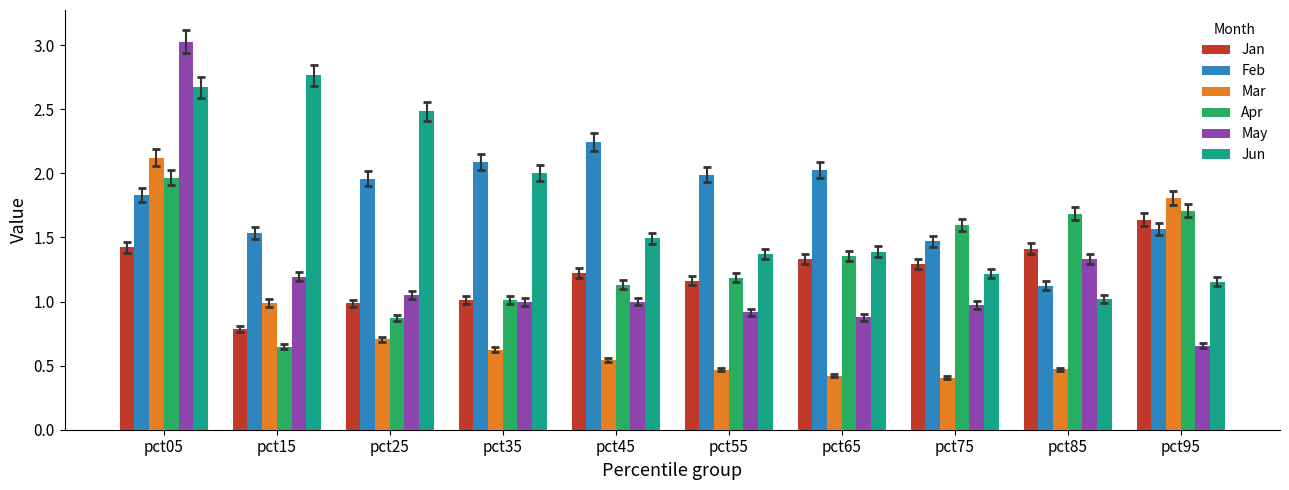

Which category has the highest value across all series?

pct05